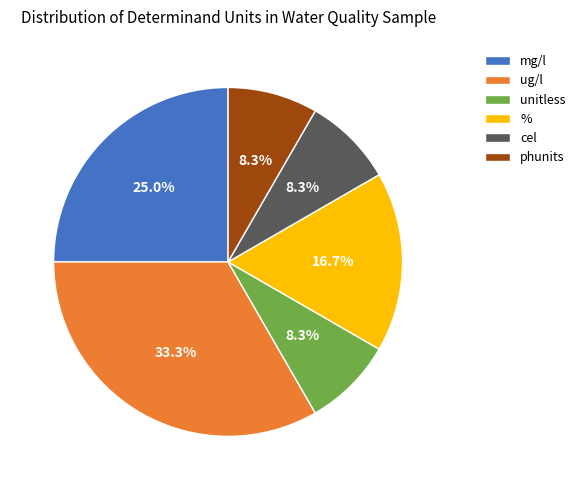

To the nearest percent, what portion does % represent?

17%